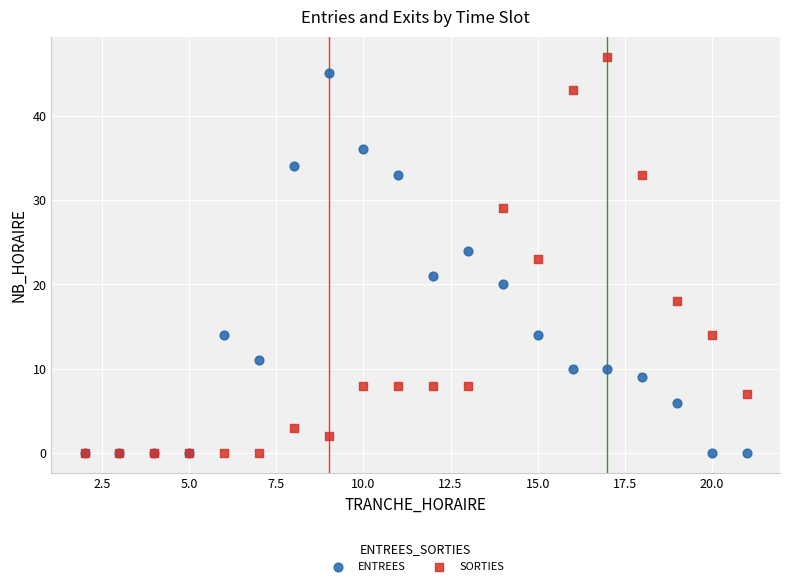

Which series reaches the maximum Y coordinate?

SORTIES